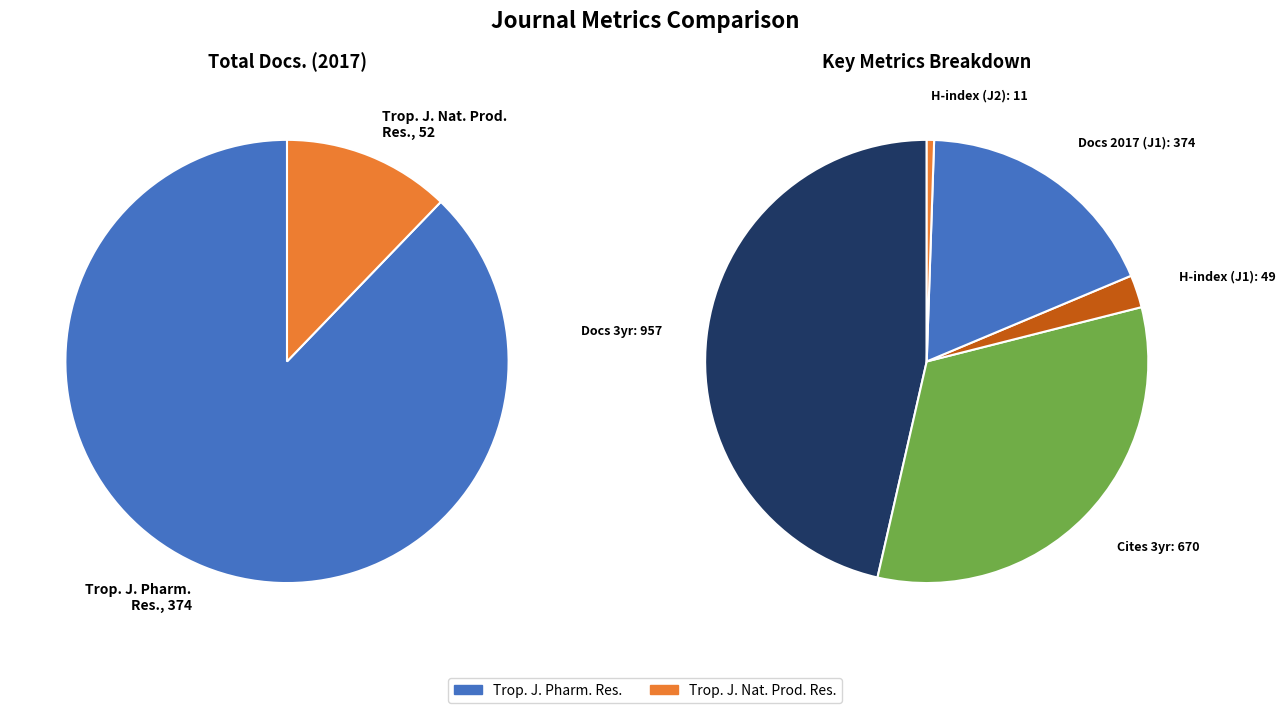

What is the spread (max minus min) of values at Tropical Journal of Pharmaceutical Research?

908